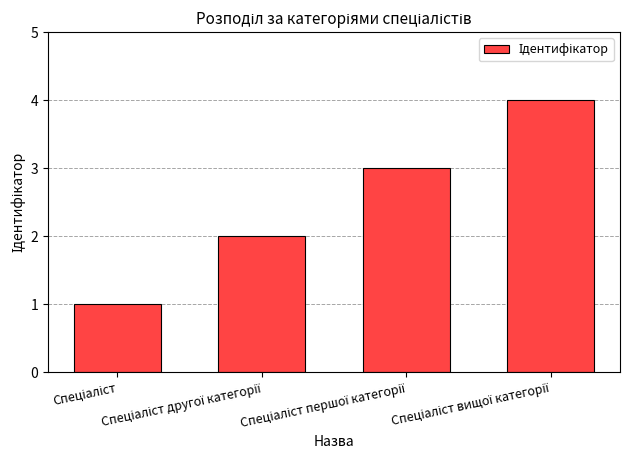

What is the greatest value displayed?

4